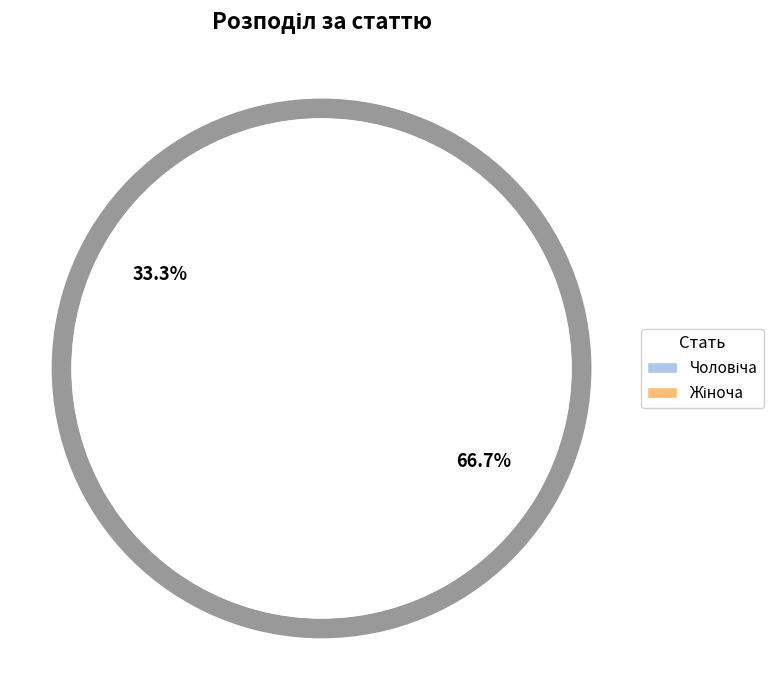

What percentage do Жіноча and Чоловіча together represent?

100.0%